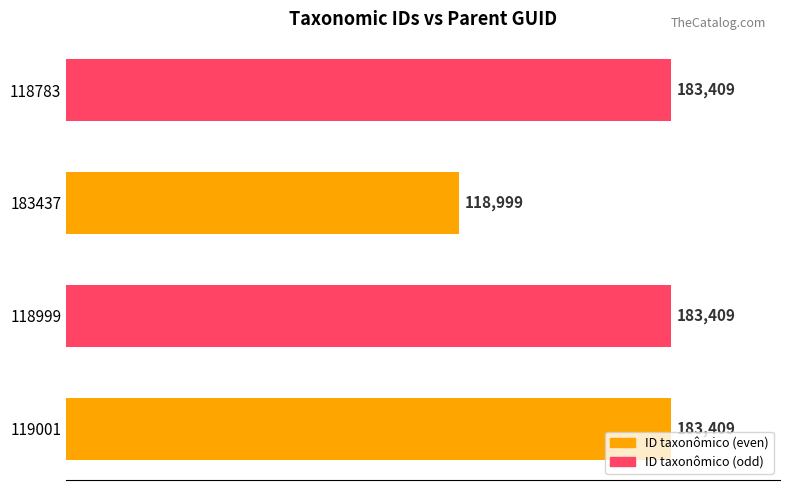

Approximately how many times larger is the value at 118999 compared to 118783?

1.0